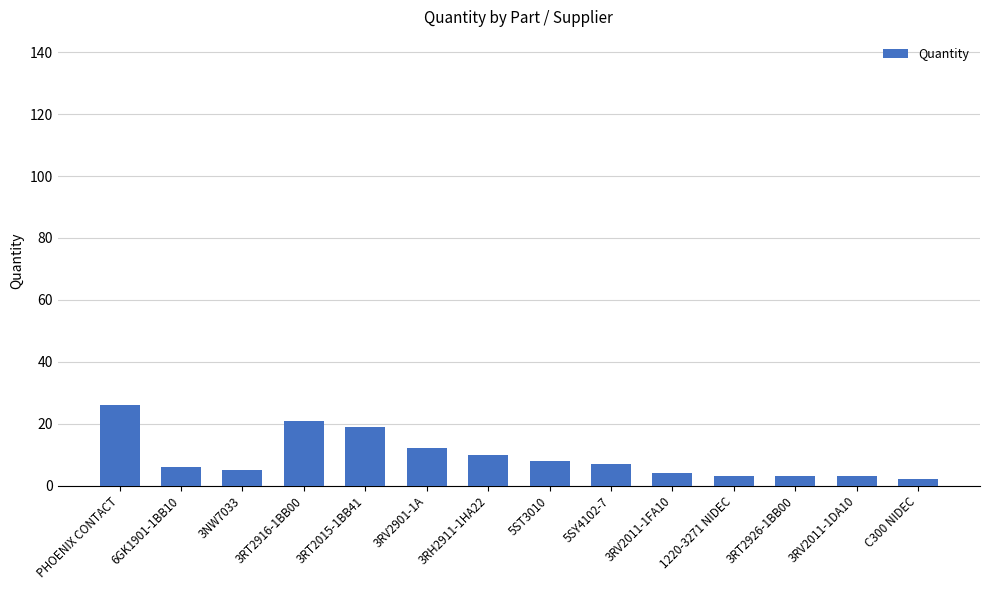

What is the greatest value displayed?

26